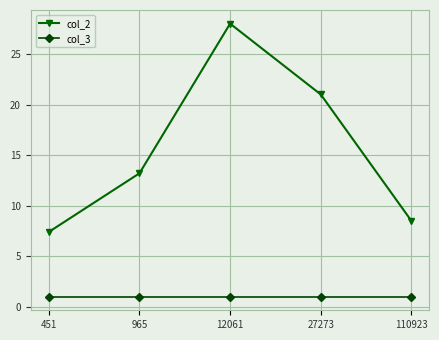

What is the difference between the second highest and second lowest values in the col_2 series?

12.5